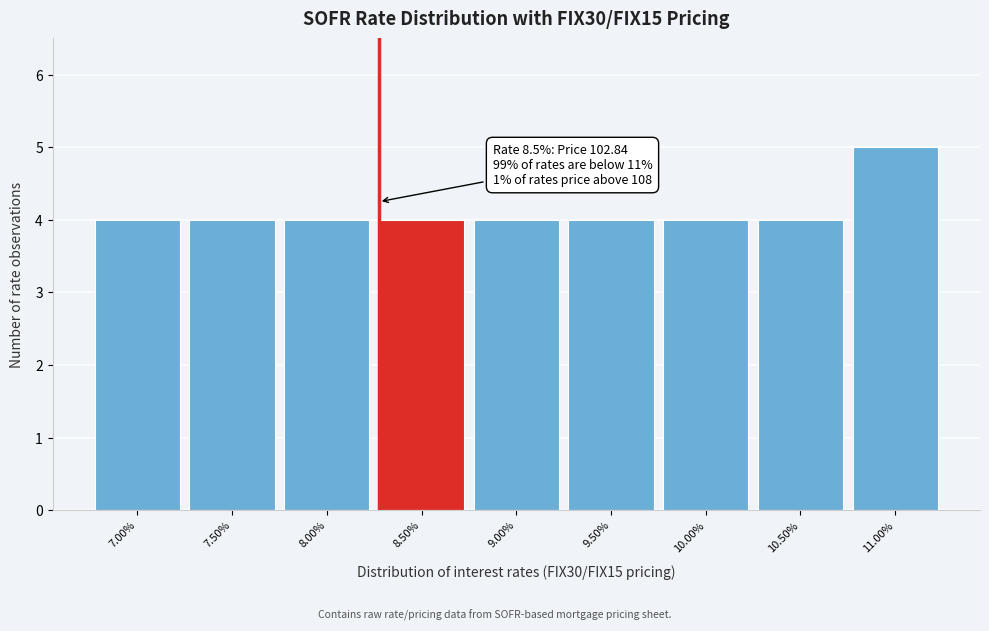

Reading left to right, transcribe all the data shown in this chart.

4	4	4	4	4	4	4	4	5